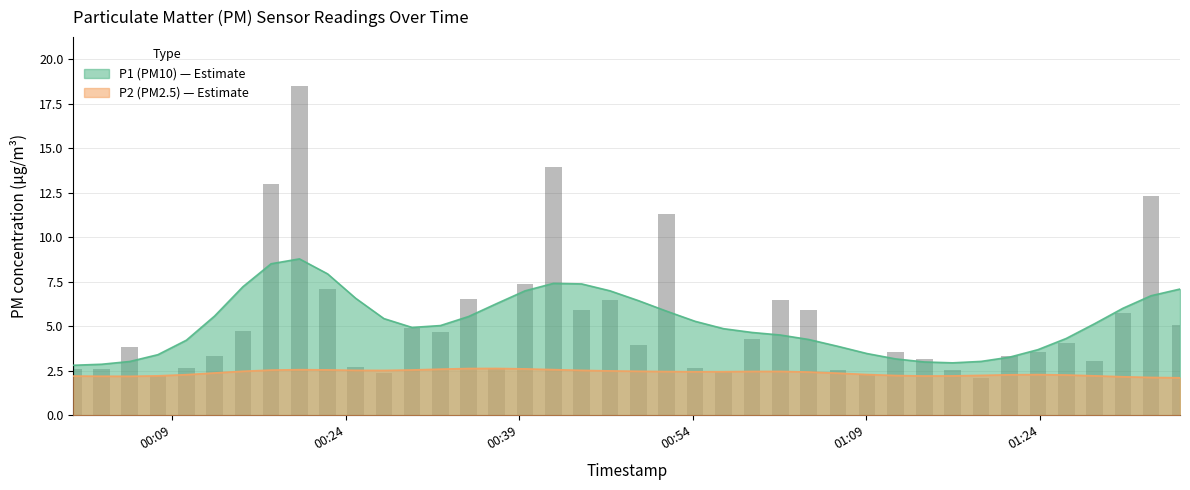

Is it true that the value at 12 is 8.1?

False